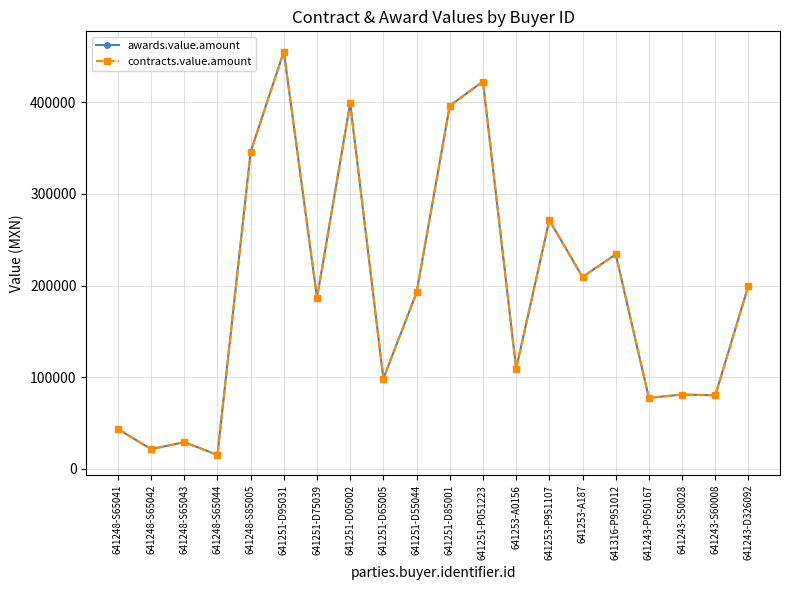

How many values in the contracts.value.amount series exceed 192400?

9